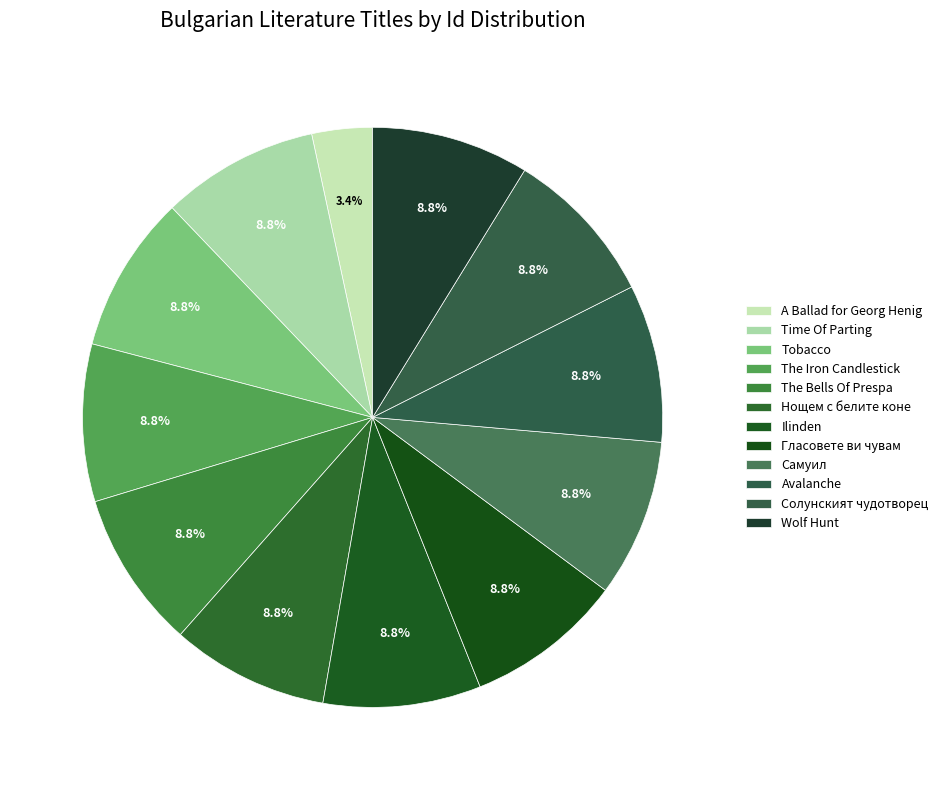

Count the number of slices in the pie.

12